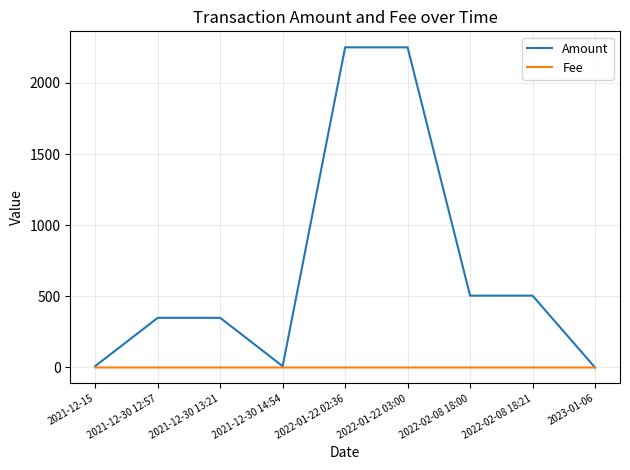

Is the value of Fee at 2022-02-08 18:21 greater than the value of Amount at 2022-01-22 03:00?

No